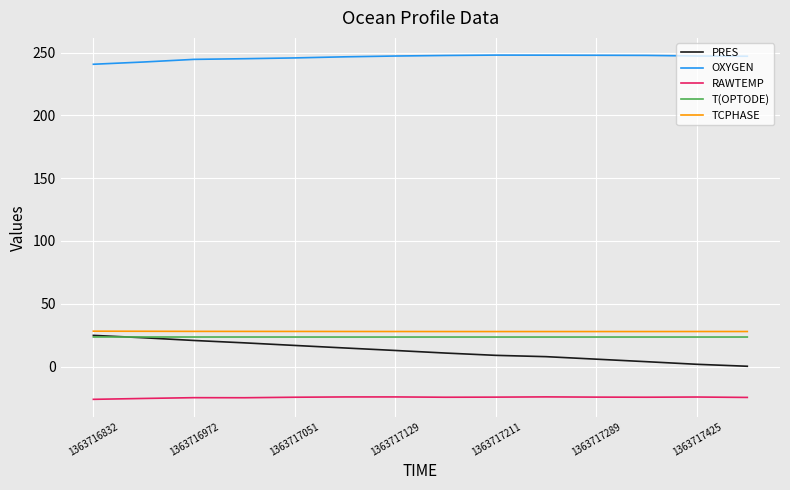

True or false: T(OPTODE) and RAWTEMP cross at least once.

False